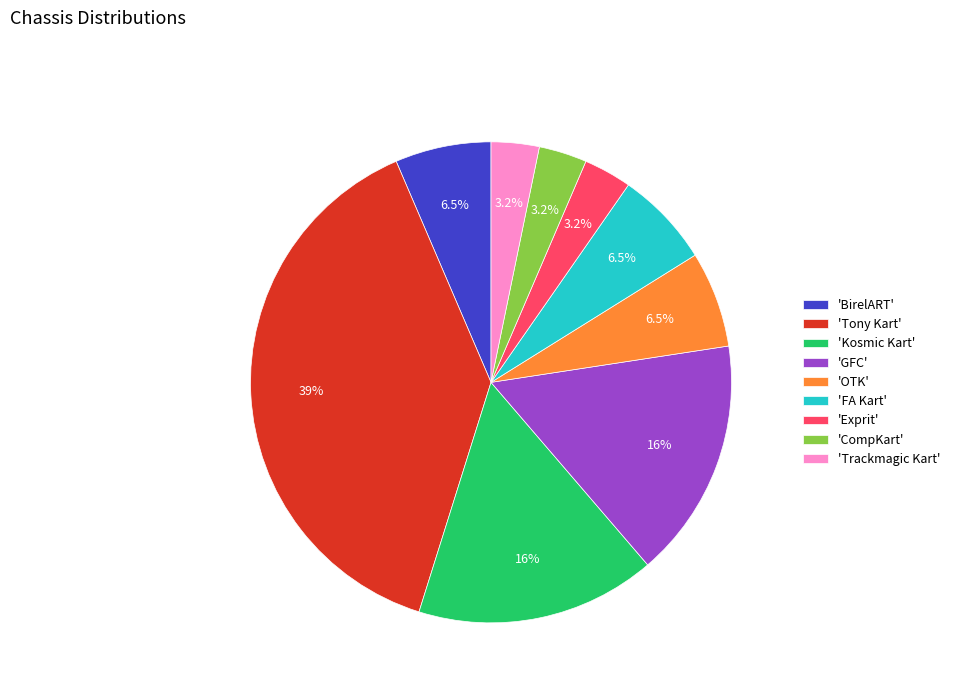

Which has a higher value, 'BirelART' or 'GFC'?

'GFC'